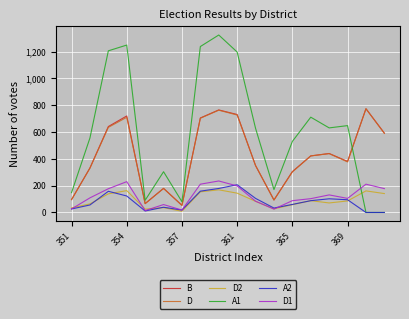

How many lines are shown in the chart?

6